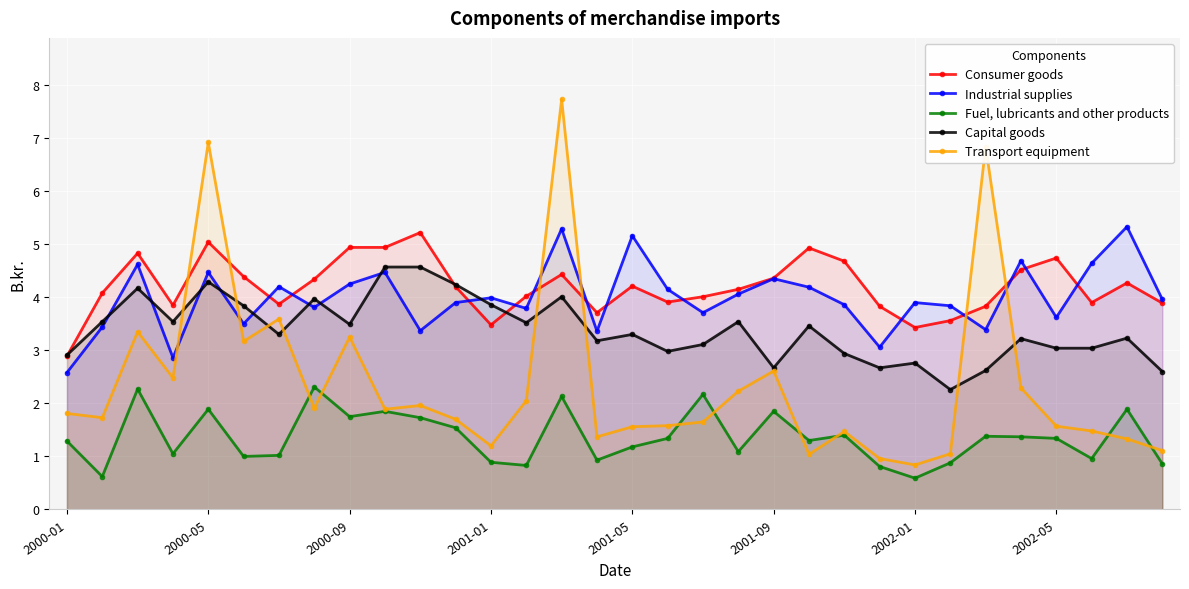

Which series ends up on top after the final intersection of Transport equipment and Capital goods?

Capital goods